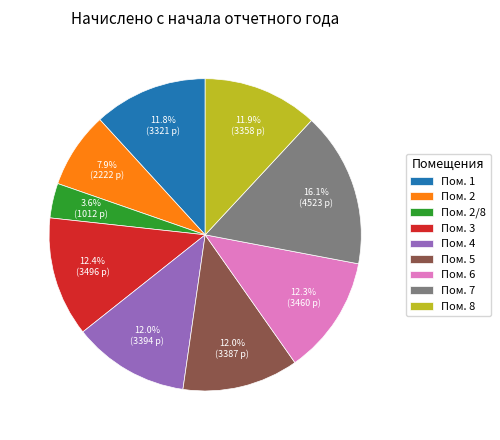

What is the ratio of the value at Пом. 6 to the value at Пом. 7?

0.8